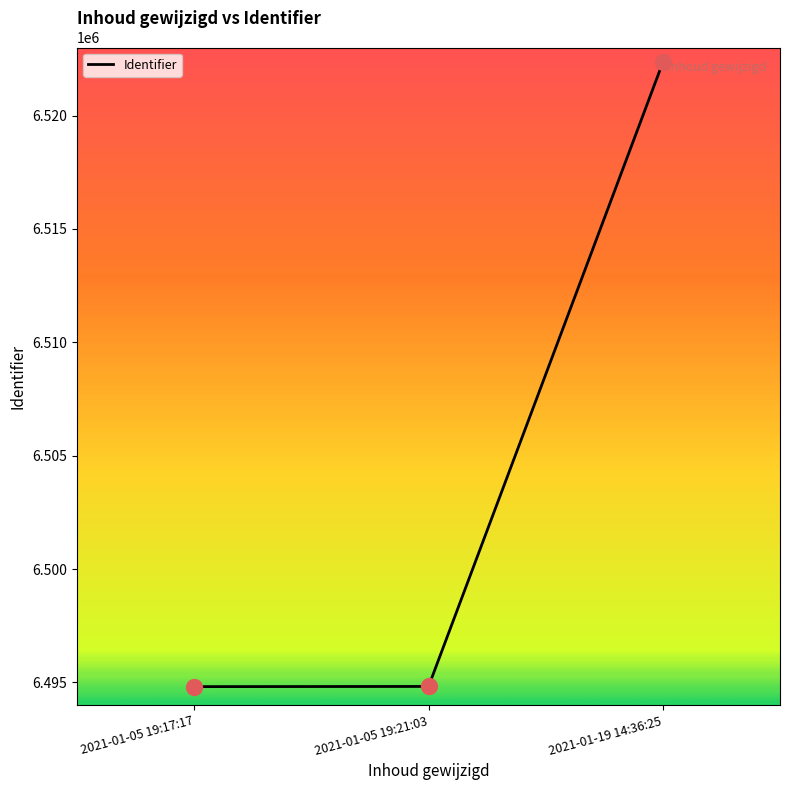

What is the ratio of the value at 2021-01-19 14:36:25 to the value at 2021-01-05 19:17:17?

1.0